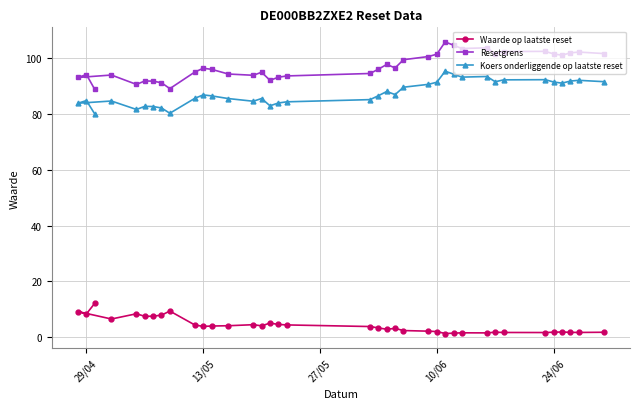

List the series in order of their peak value, lowest first.

Waarde op laatste reset, Koers onderliggende op laatste reset, Resetgrens